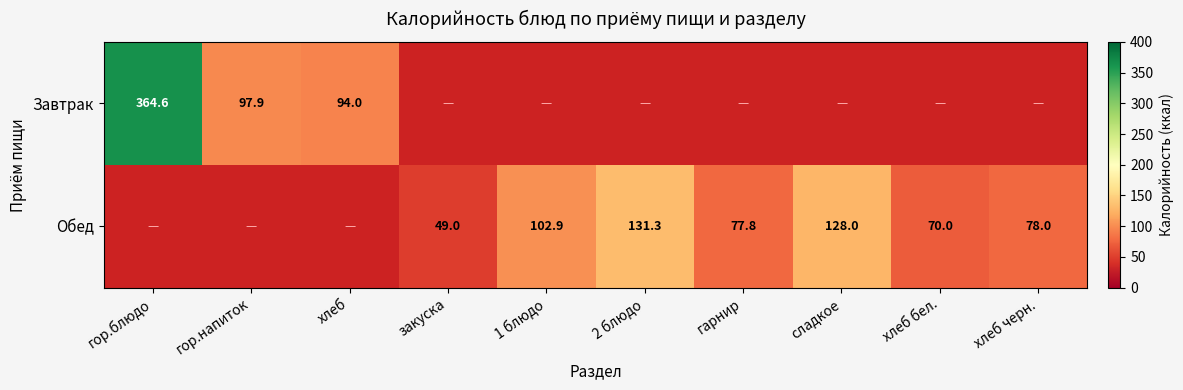

Is the value of Завтрак at гор.напиток greater than the value of Обед at хлеб черн.?

Yes